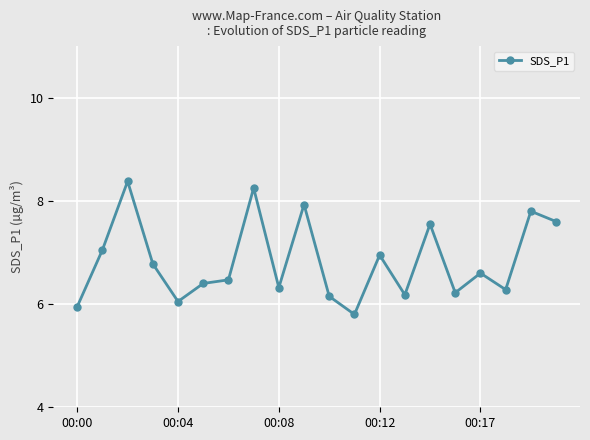

True or false: there are more than 0 points higher than both neighbors.

True